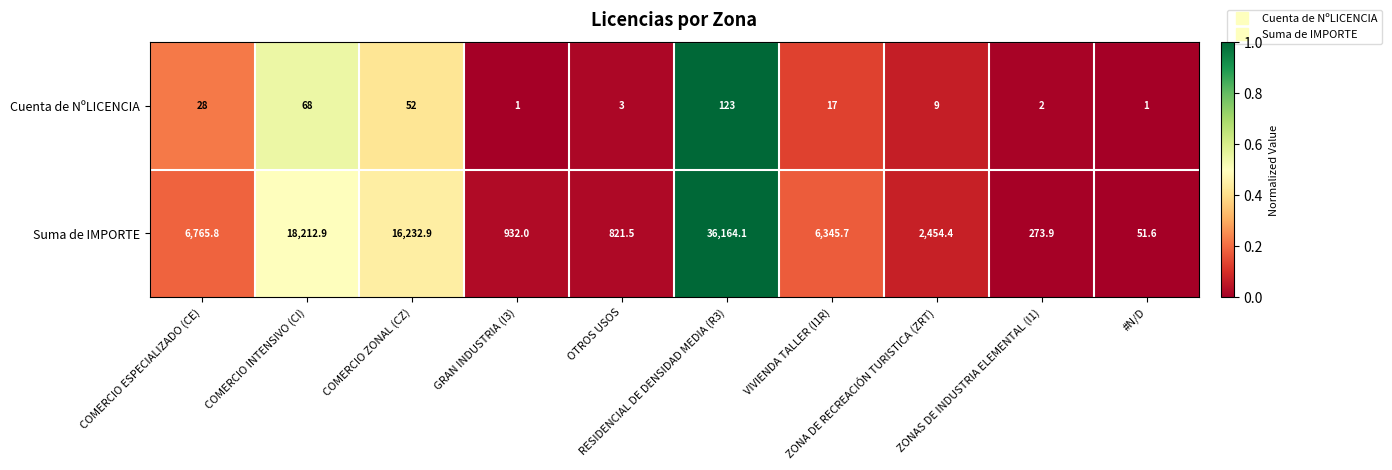

What is the average value of the Suma de IMPORTE series?

8825.5